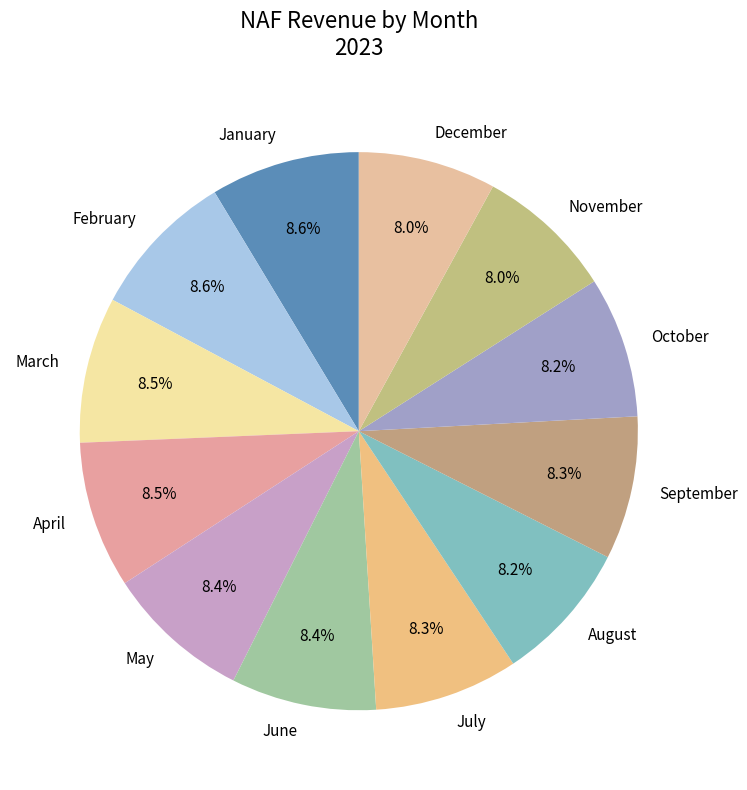

Count the number of slices in the pie.

12